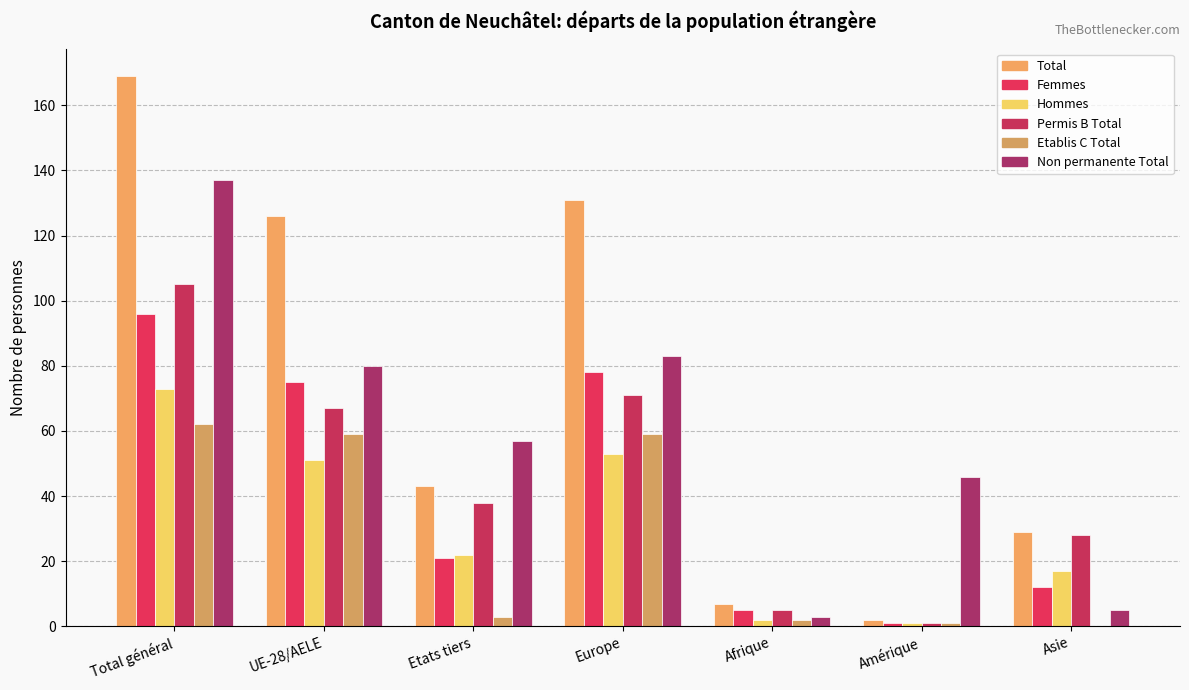

Rank the categories by Hommes value from lowest to highest.

Amérique, Afrique, Asie, Etats tiers, UE-28/AELE, Europe, Total général